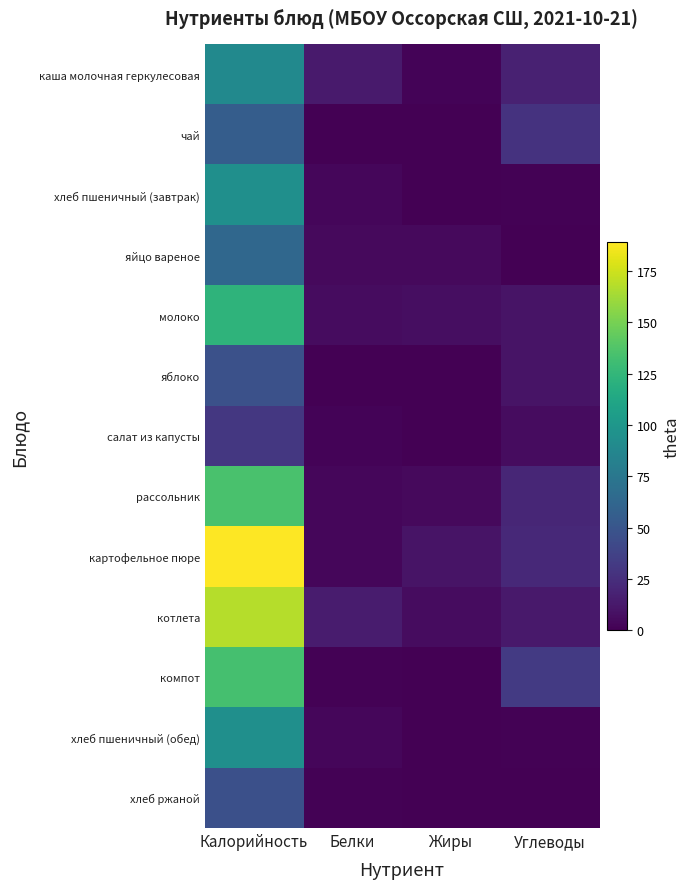

How many distinct data groups are displayed?

13